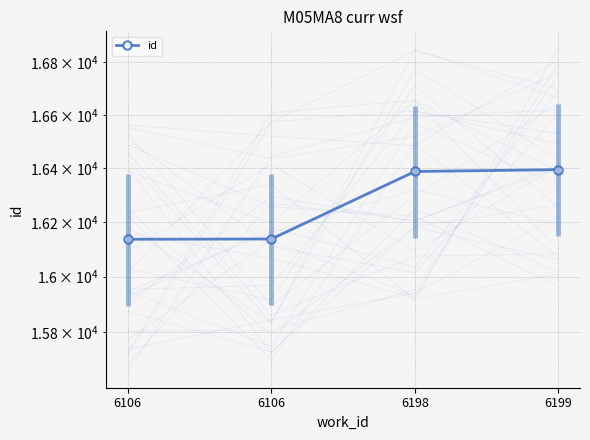

Rank the categories by value from highest to lowest.

6199, 6198, 6106, 6106